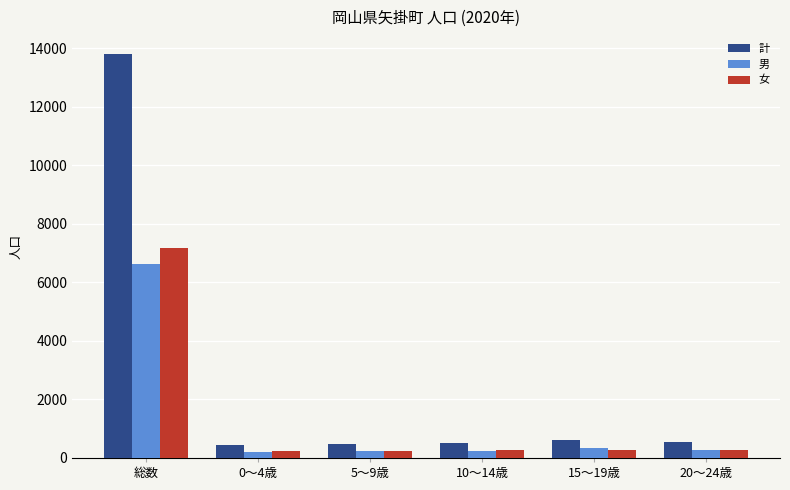

The value of 女 at 10～14歳 is 266. True or false?

True